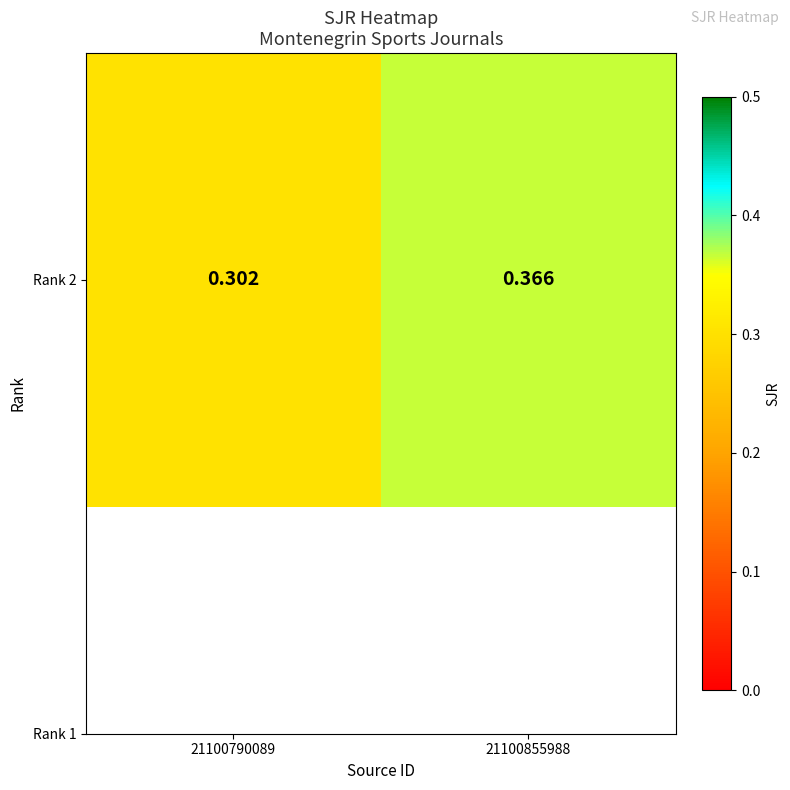

Which has a higher value, 21100790089 or 21100855988?

21100855988